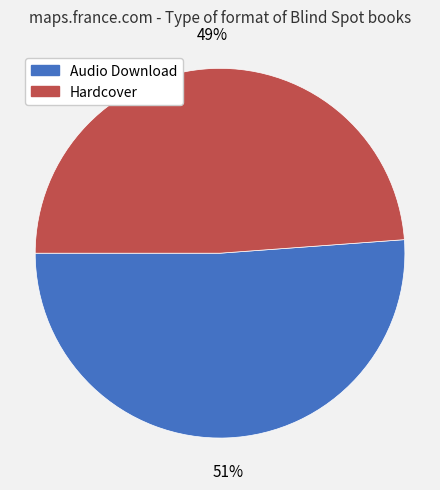

To the nearest percent, what is the difference between the largest and smallest slice percentages?

2%